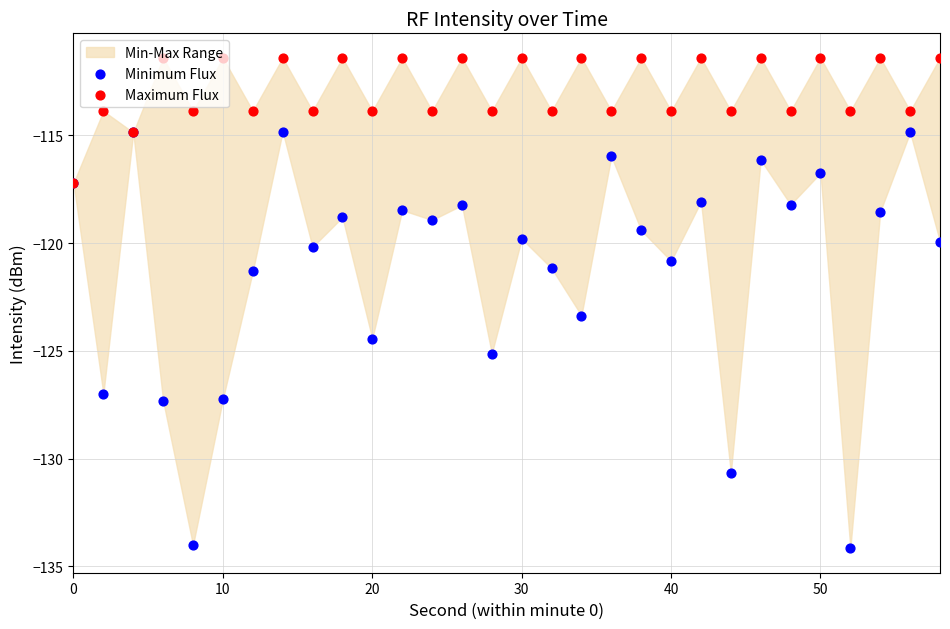

Which series contains the highest Y value?

Maximum Flux